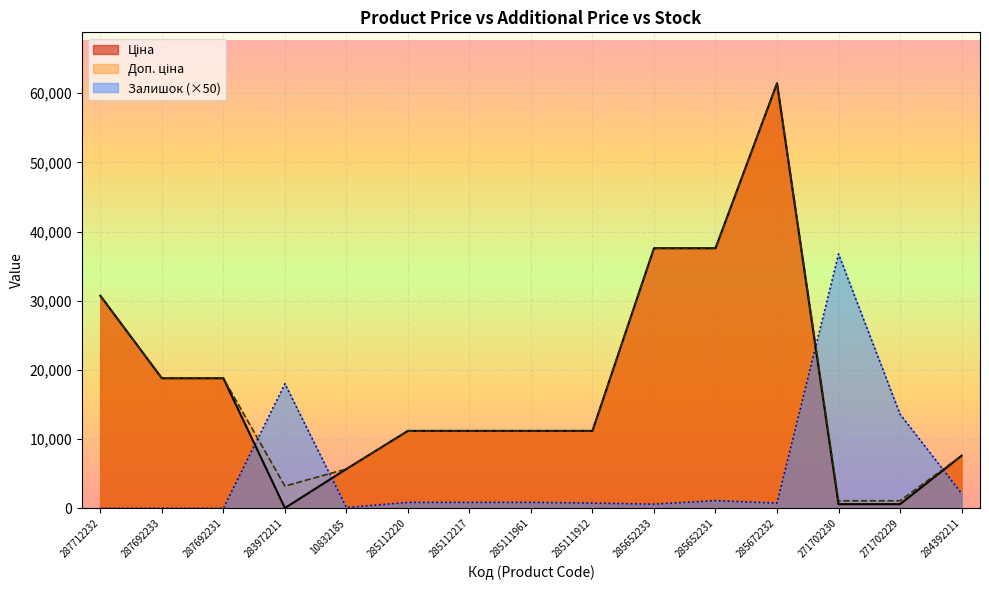

At which category does Ціна reach its first local peak?

285672232